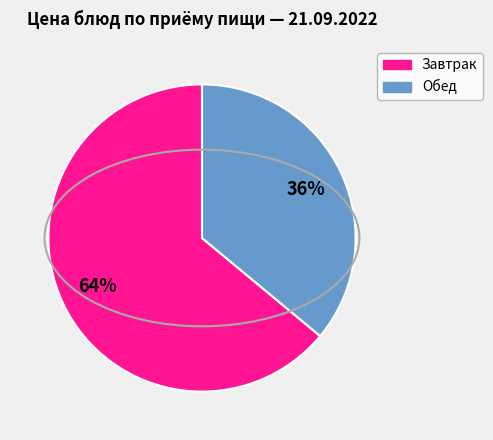

Is there a majority slice in this chart?

Yes